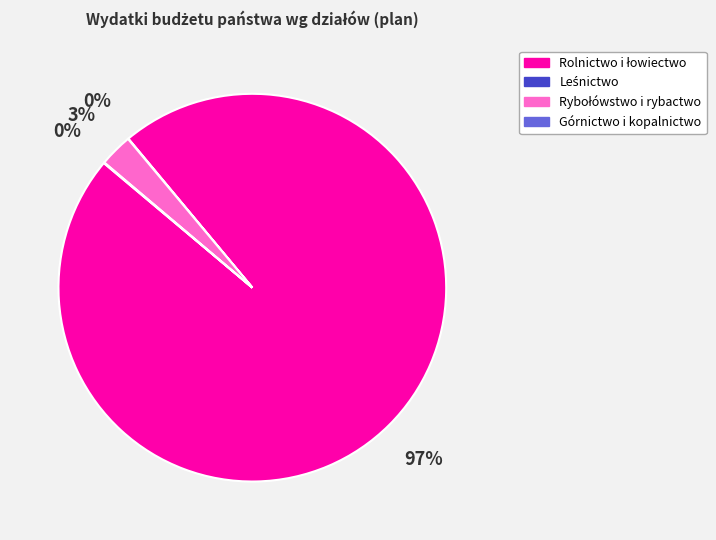

Is there any slice that represents more than half of the pie?

Yes